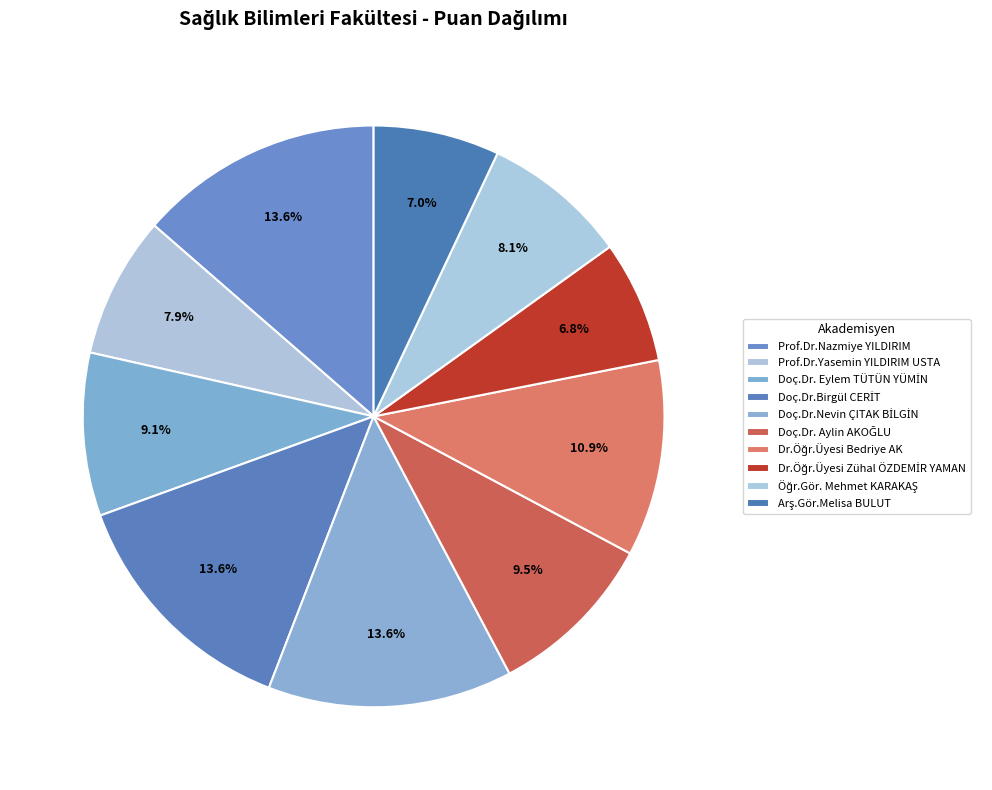

Approximately how many times larger is the value at Dr.Öğr.Üyesi Zühal ÖZDEMİR YAMAN compared to Öğr.Gör. Mehmet KARAKAŞ?

0.8